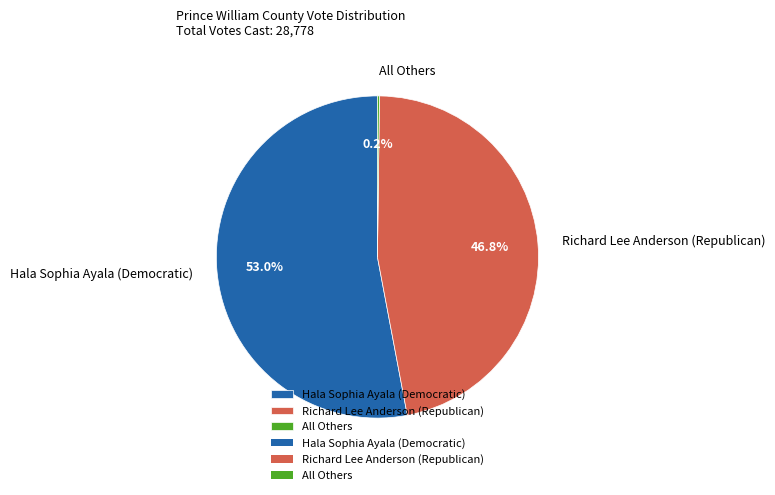

To the nearest percent, what portion does Hala Sophia Ayala (Democratic) represent?

53%